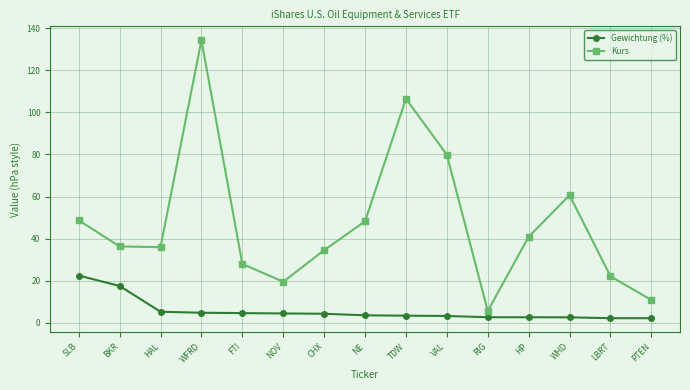

At which label does Kurs reach its minimum?

RIG